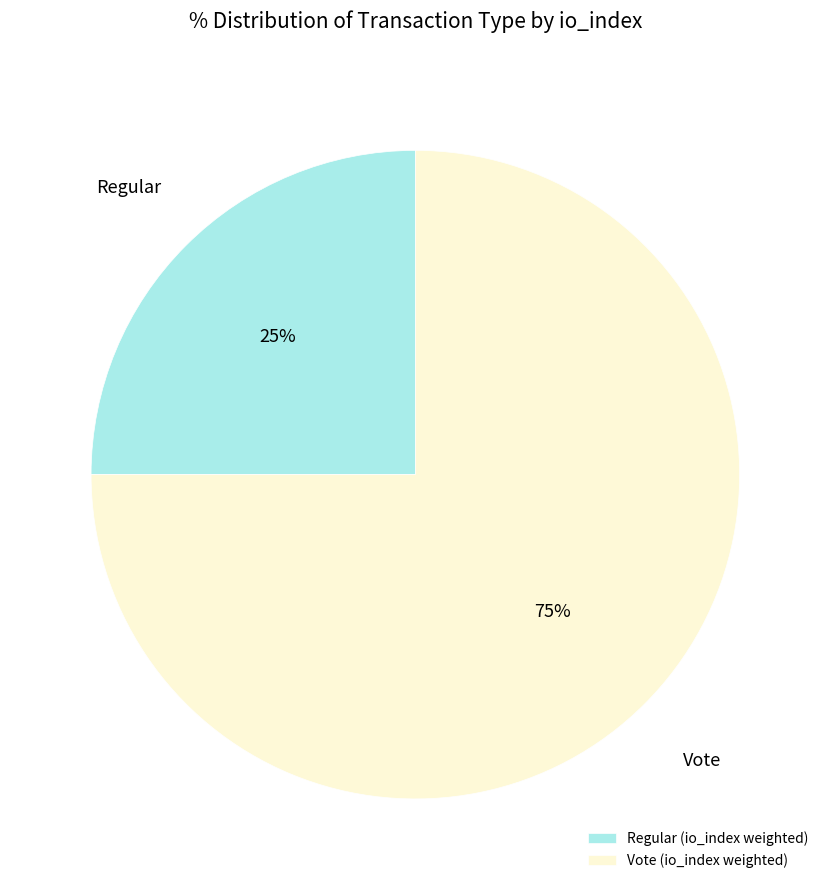

How many segments does this pie chart have?

2